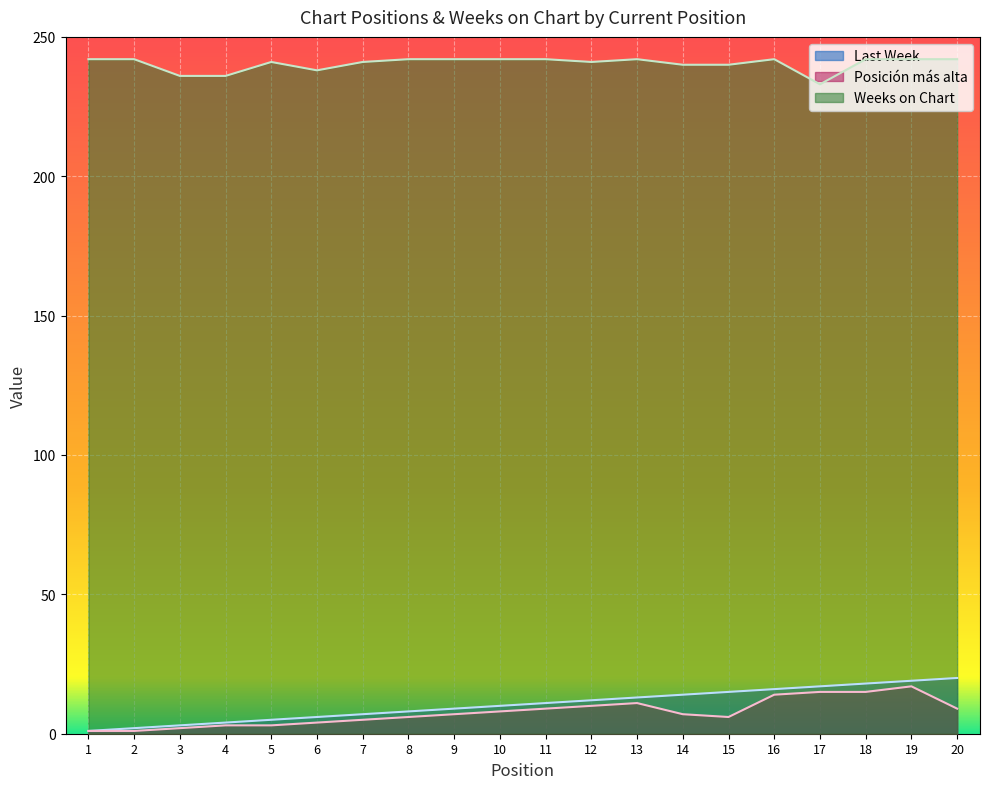

Which category has the lowest value across all series?

1